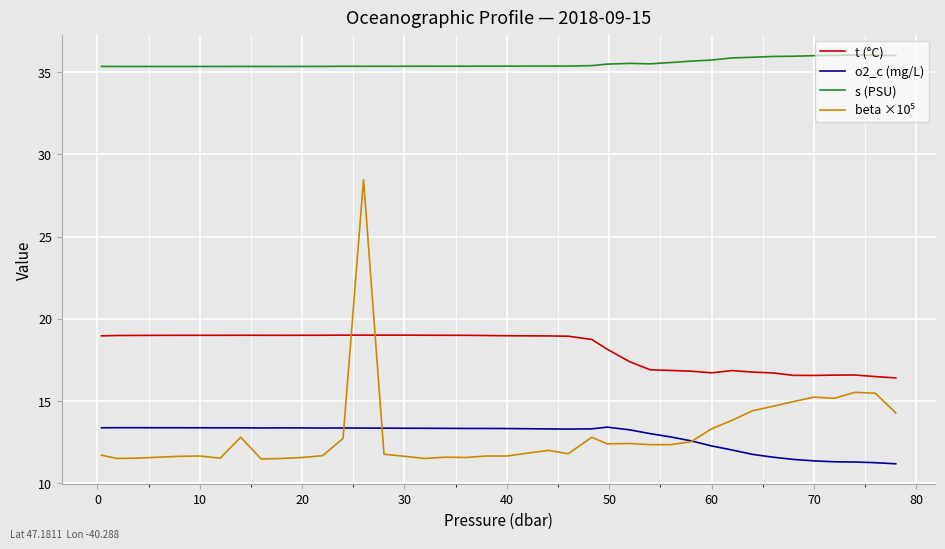

What is the smallest value displayed?

11.2